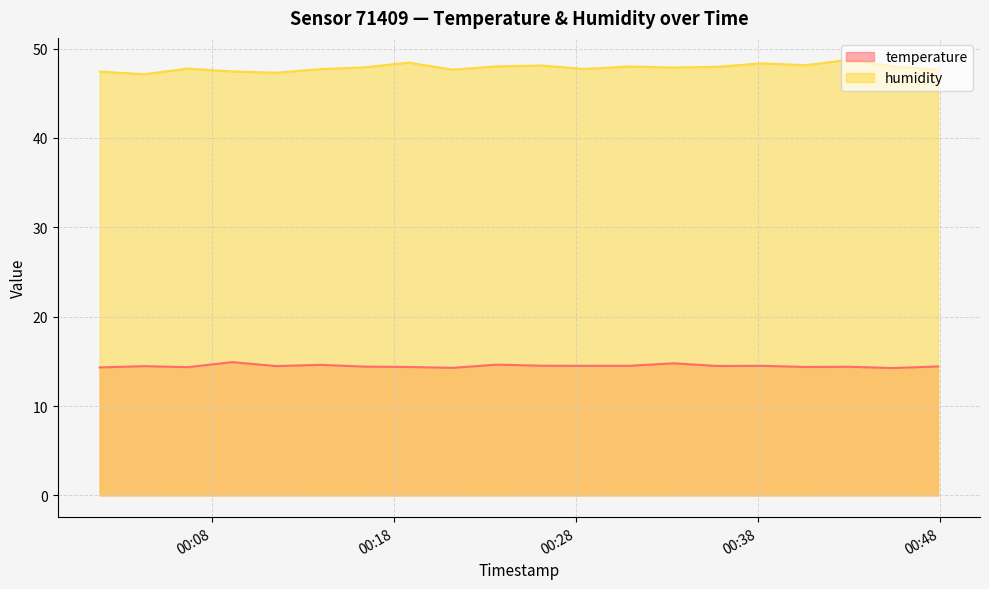

What is the highest value of the temperature series?

14.9